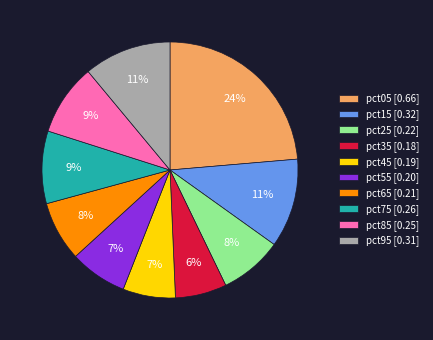

Is the sum of pct85 [0.25] and pct55 [0.20] greater than half?

No